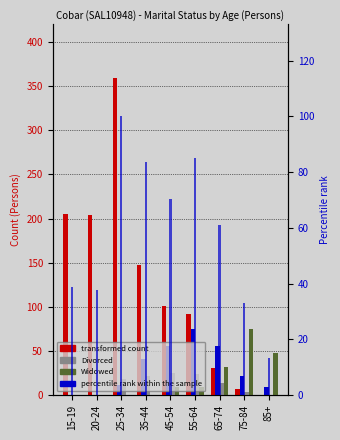

Which series has the largest total across all categories?

Never married